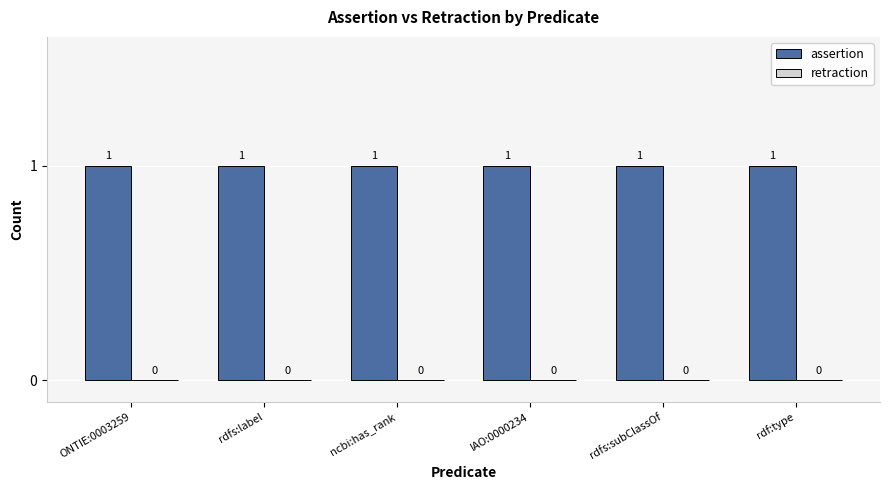

Which has a higher value, ncbi:has_rank or rdfs:label?

ncbi:has_rank